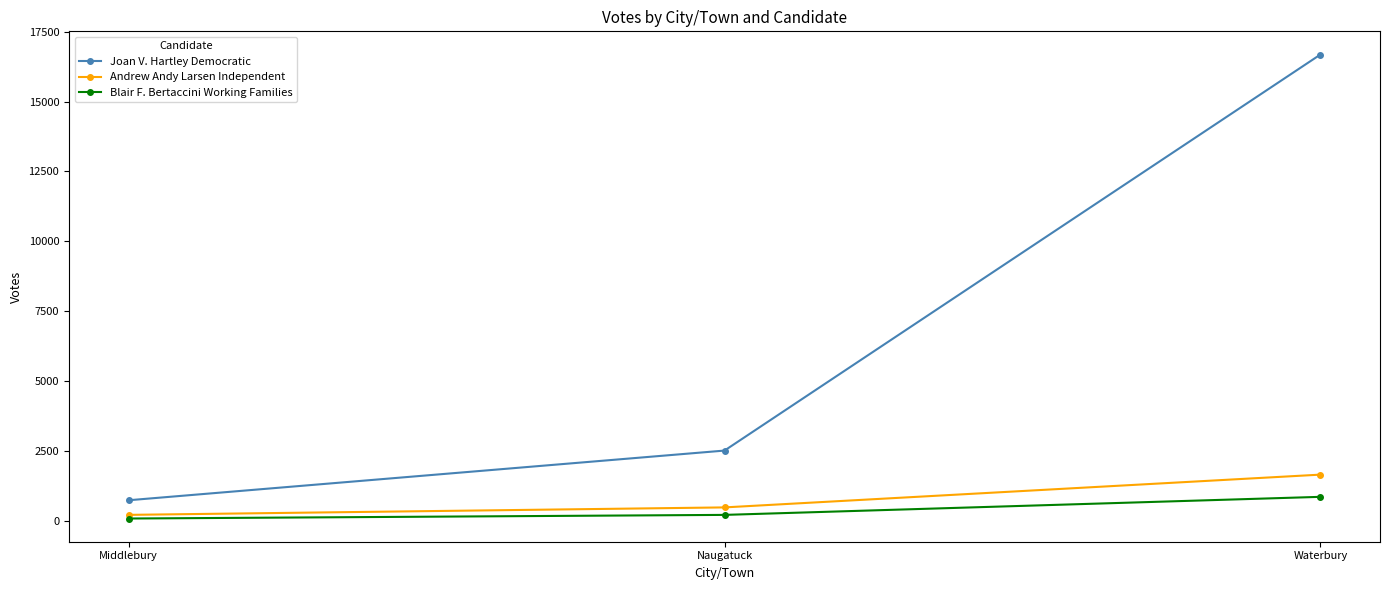

At which label is Blair F. Bertaccini Working Families closest to 466?

Naugatuck